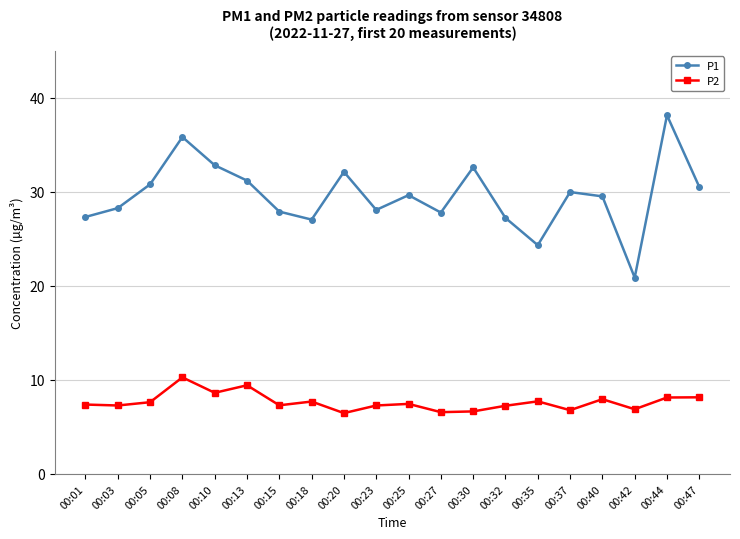

True or false: P2 has a value of 10.6 at 00:47.

False